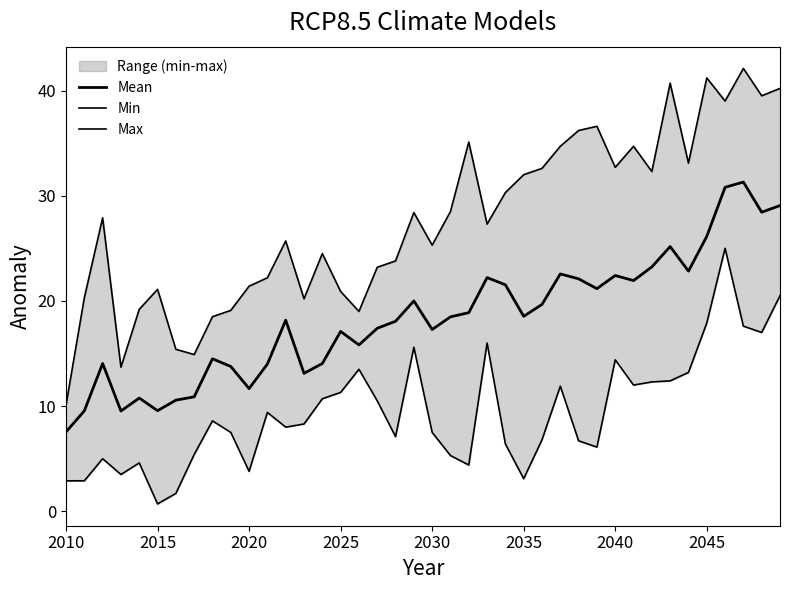

Reading left to right, extract all data points from this chart.

Mean: 7.5	9.5	14.0	9.5	10.8	9.6	10.6	10.9	14.5	13.8	11.7	14.0	18.2	13.1	14.1	17.1	15.8	17.4	18.1	20.0	17.3	18.5	18.9	22.2	21.5	18.5	19.7	22.6	22.1	21.2	22.4	21.9	23.2	25.2	22.8	26.1	30.8	31.3	28.4	29.1
Min: 2.9	2.9	5.0	3.5	4.6	0.7	1.7	5.4	8.6	7.5	3.8	9.4	8.0	8.3	10.7	11.3	13.5	10.5	7.1	15.6	7.5	5.3	4.4	16.0	6.4	3.1	6.8	11.9	6.7	6.1	14.4	12.0	12.3	12.4	13.2	17.9	25.0	17.6	17.0	20.5
Max: 10.1	20.3	27.9	13.7	19.2	21.1	15.4	14.9	18.5	19.1	21.4	22.2	25.7	20.2	24.5	20.9	19.0	23.2	23.8	28.4	25.3	28.5	35.1	27.3	30.3	32.0	32.6	34.7	36.2	36.6	32.7	34.7	32.3	40.7	33.1	41.2	39.0	42.1	39.5	40.2